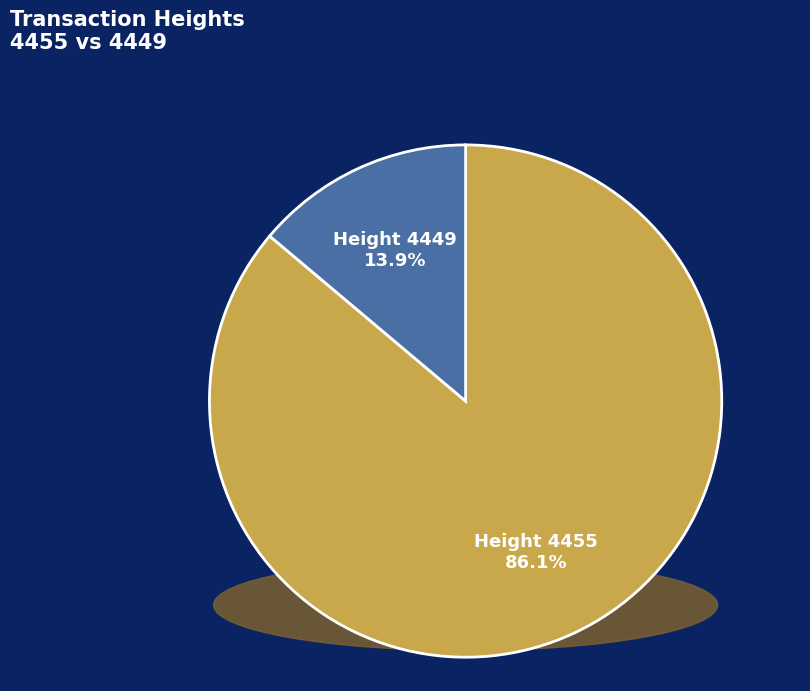

Count the number of slices in the pie.

2